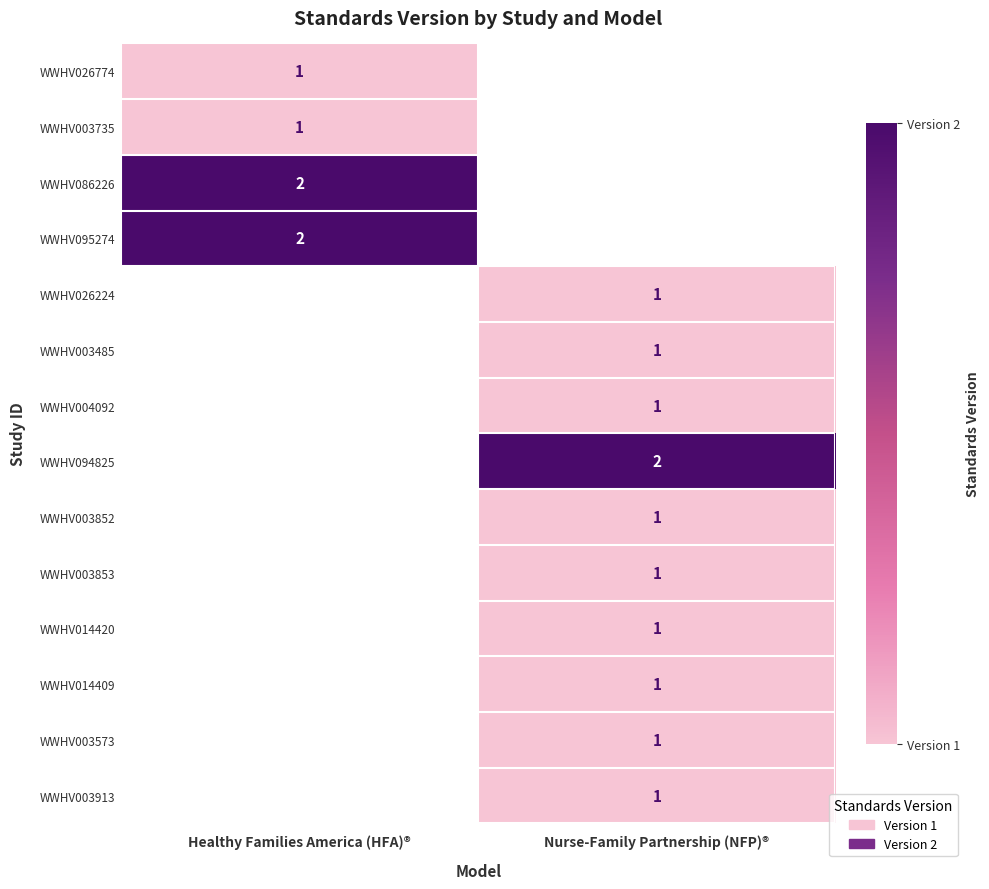

Which label corresponds to the largest value in the chart?

Healthy Families America (HFA)®